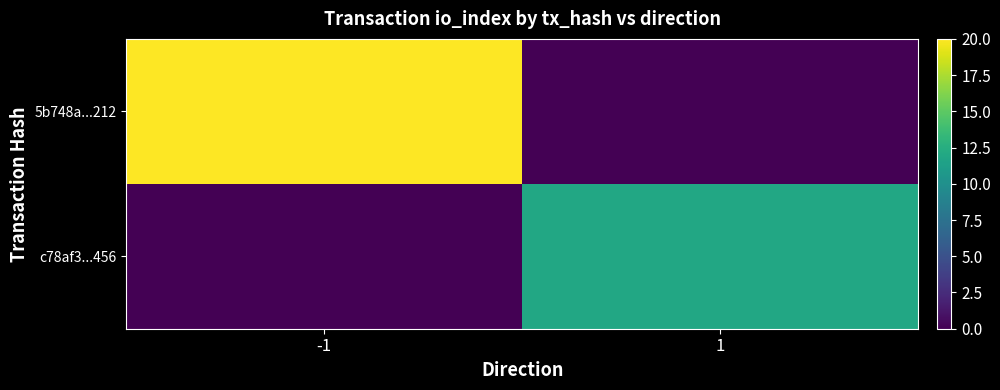

Which series has the largest total across all categories?

5b748a...212